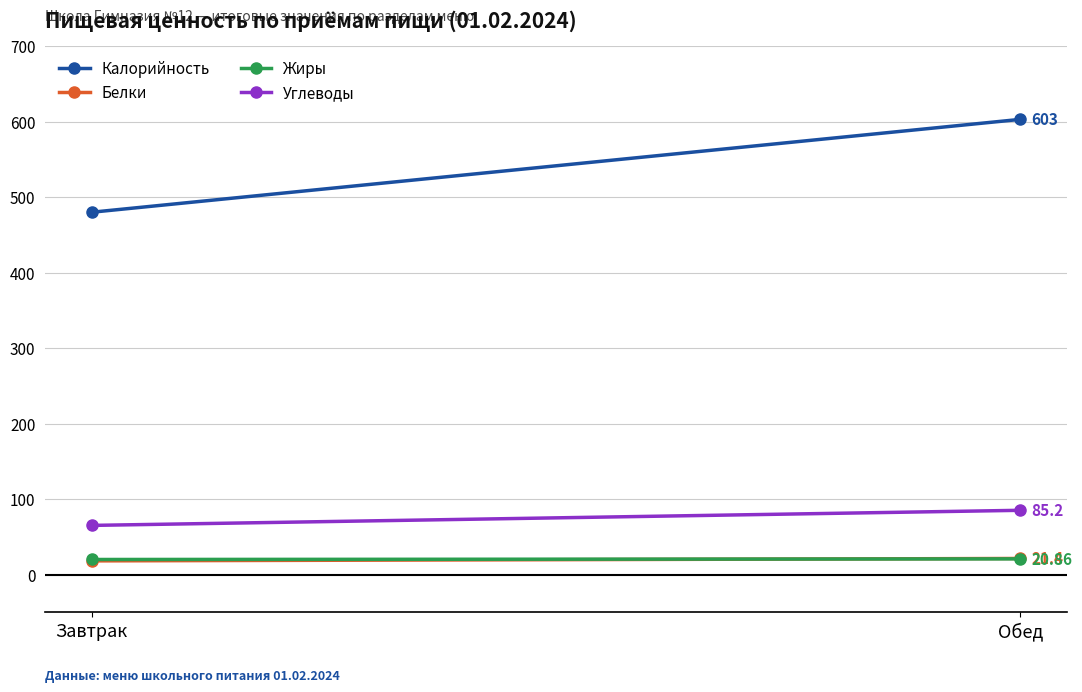

Read the Углеводы value at Завтрак.

65.2